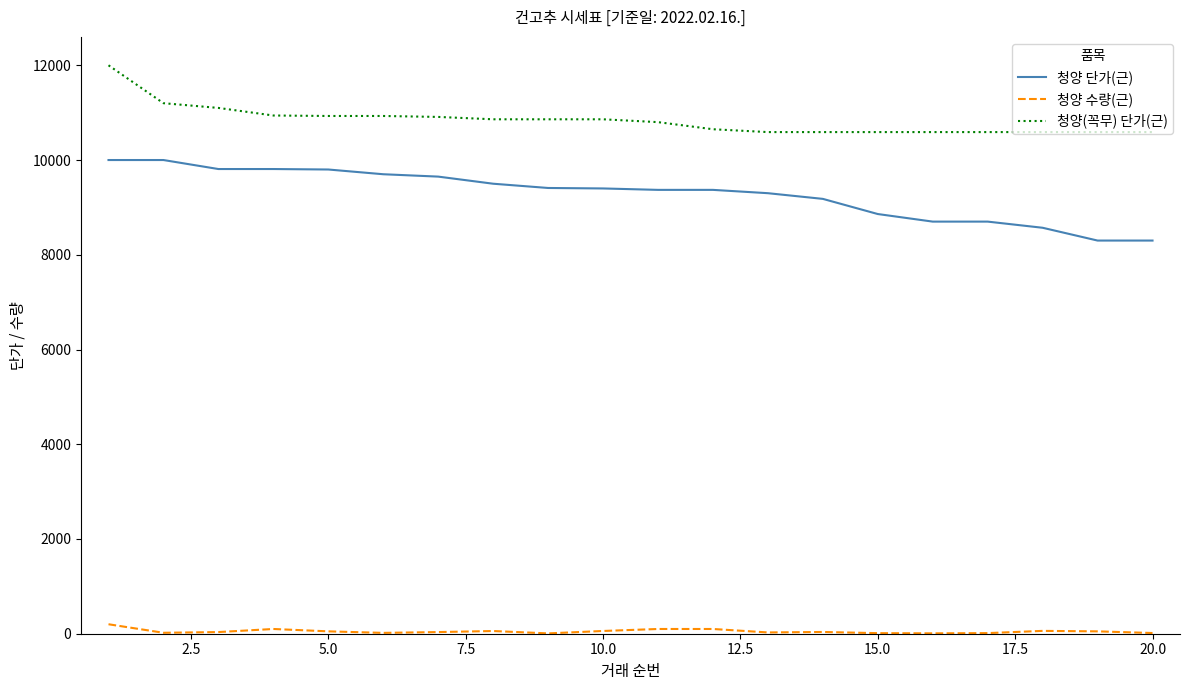

Which series has the largest total across all categories?

청양(꼭무) 단가(근)